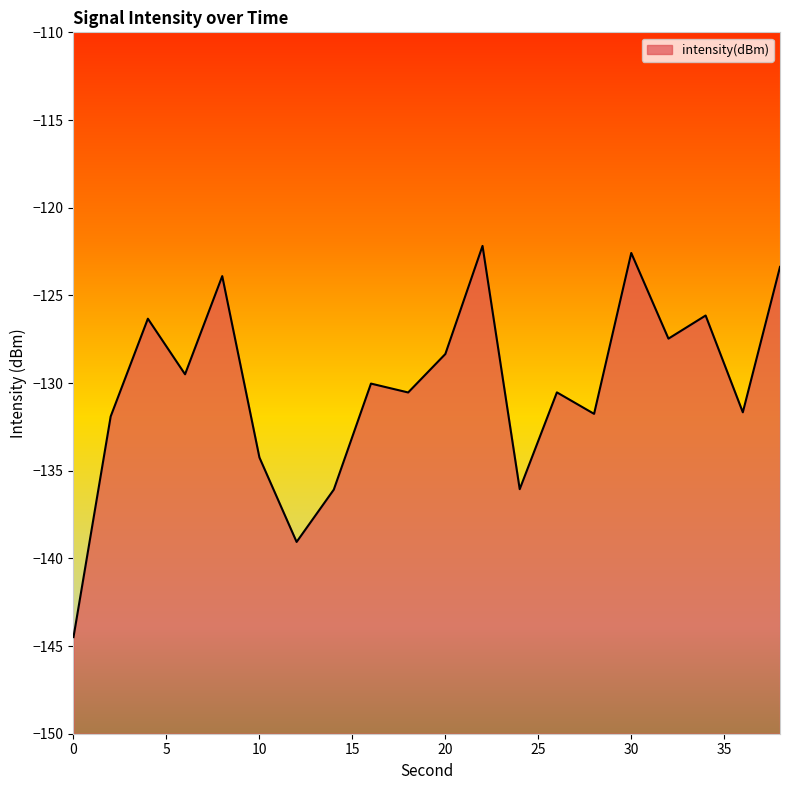

What is the sum of all values?

-2606.2